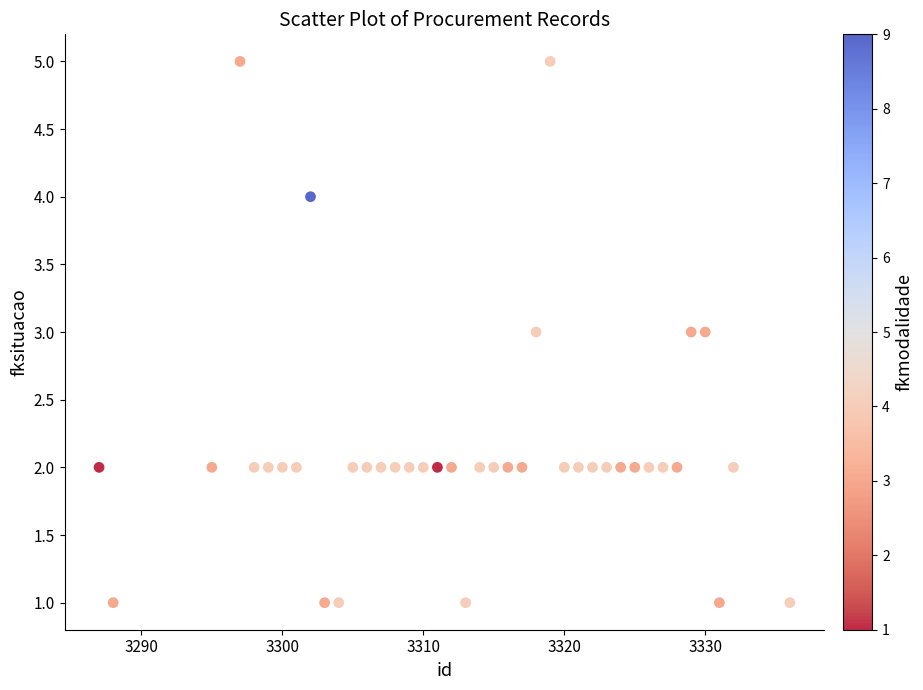

What is the range of X values (max minus min)?

49